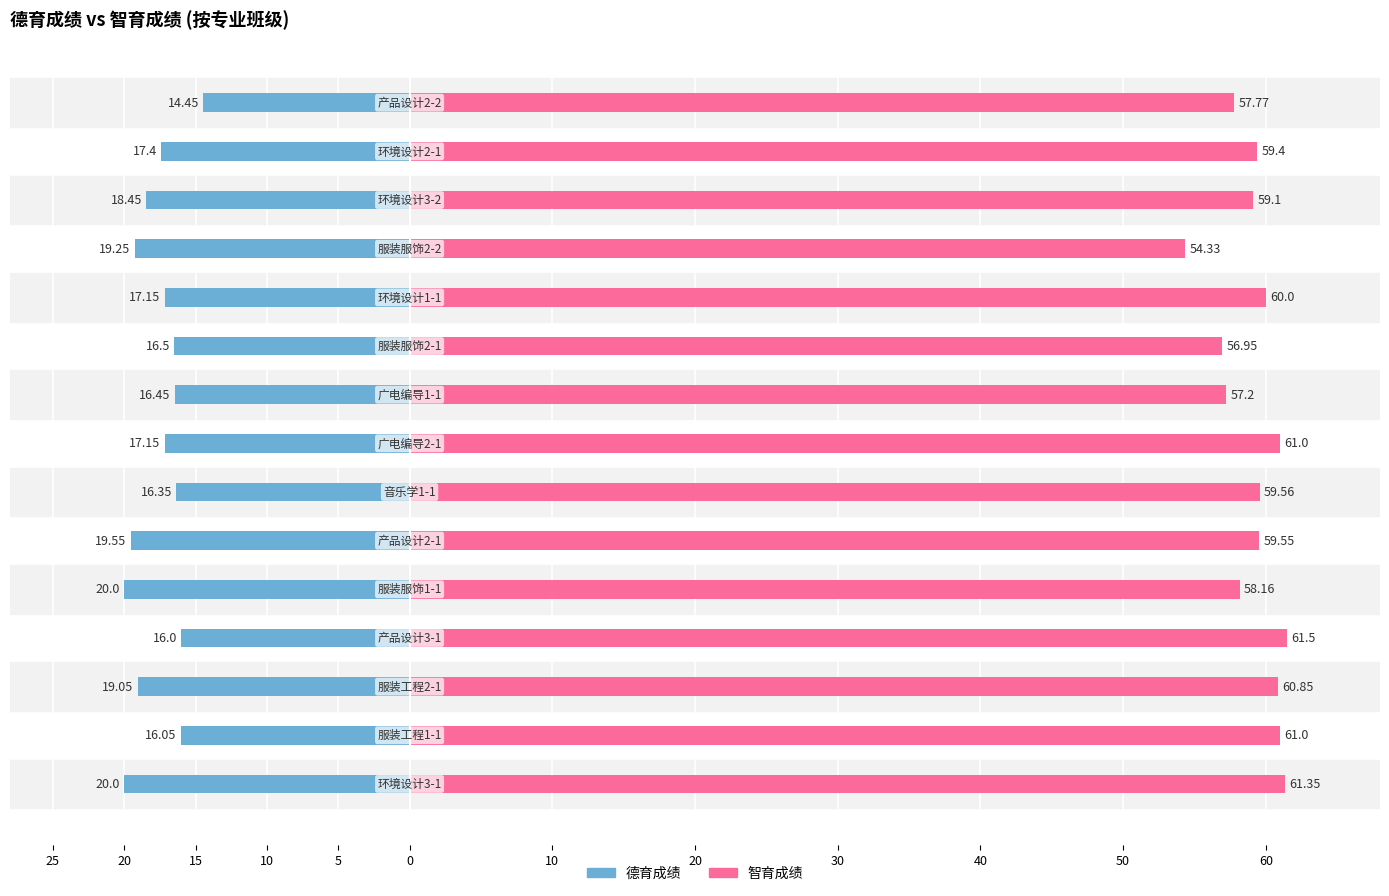

What are all the series names shown in the legend?

德育成绩, 智育成绩